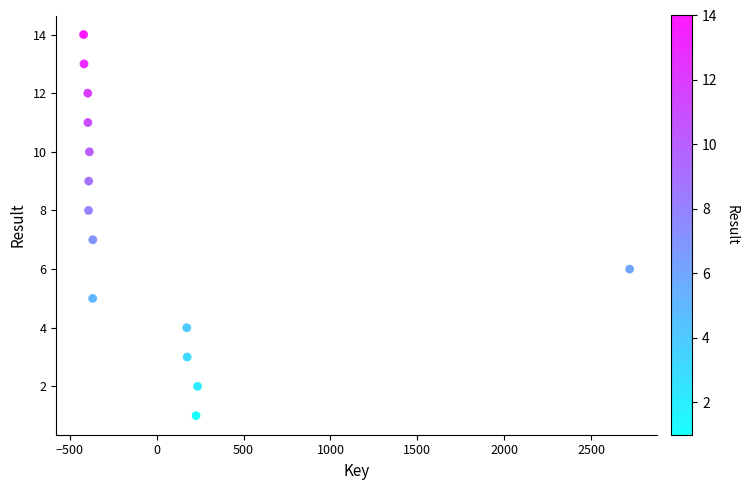

What is the range of Y values (max minus min)?

13